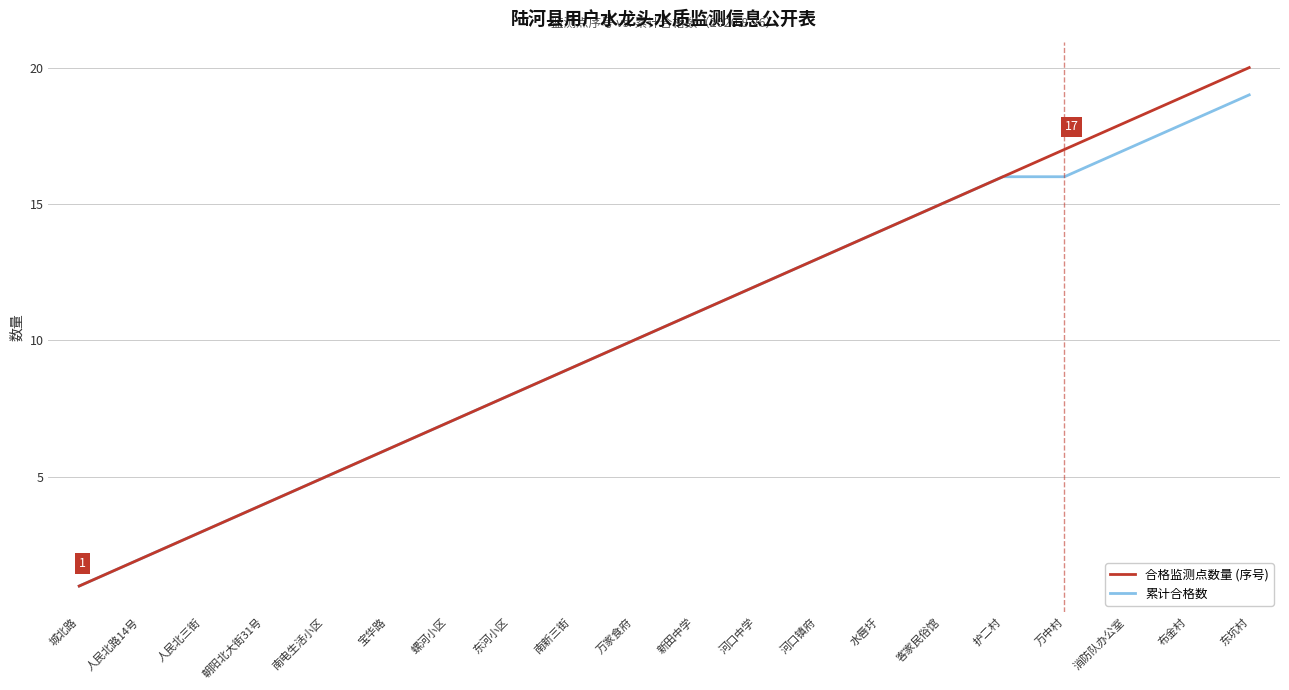

True or false: 累计合格数 has a value of 3 at 人民北三街.

True